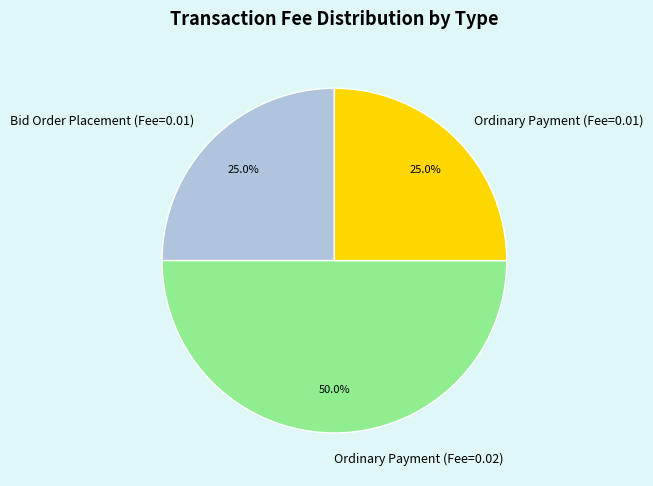

What is the largest slice in the pie chart?

Ordinary Payment (Fee=0.02)